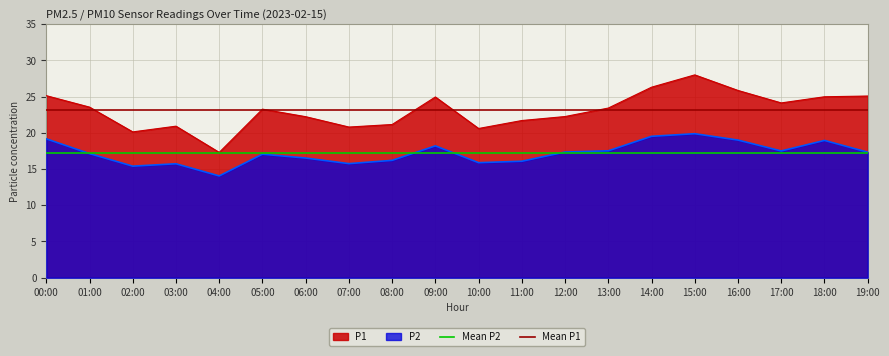

Count the number of data series in this chart.

2